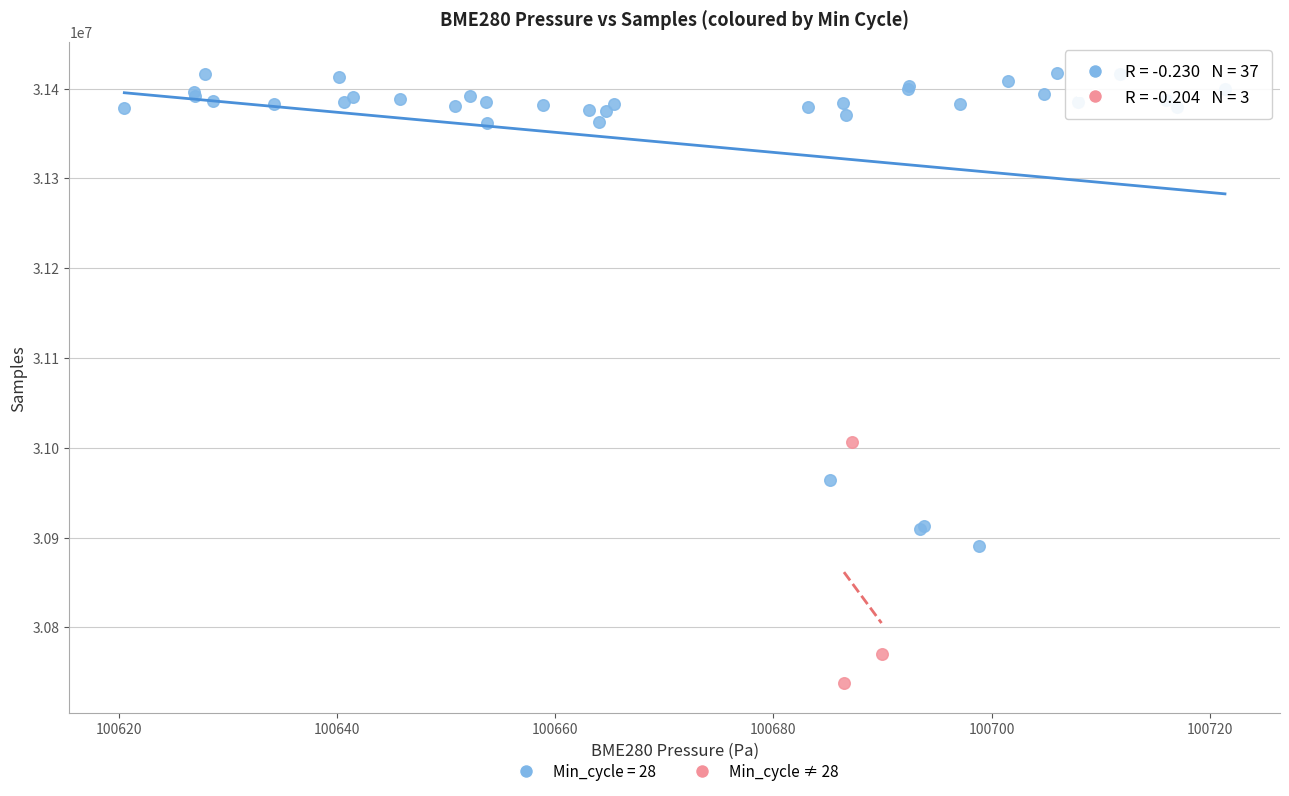

Which series contains the lowest Y value?

Min_cycle ≠ 28